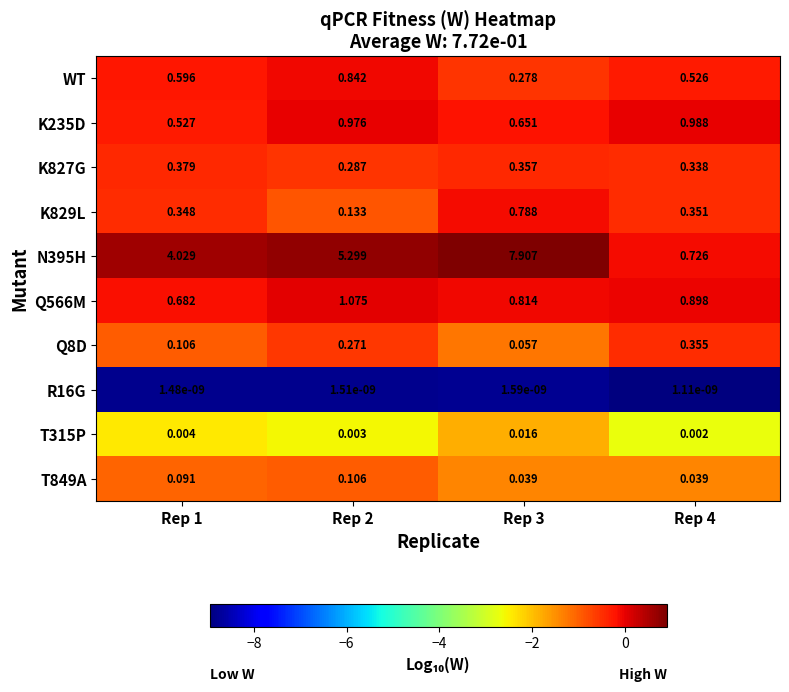

Is the value of Q8D at Rep 2 greater than the value of T315P at Rep 2?

Yes